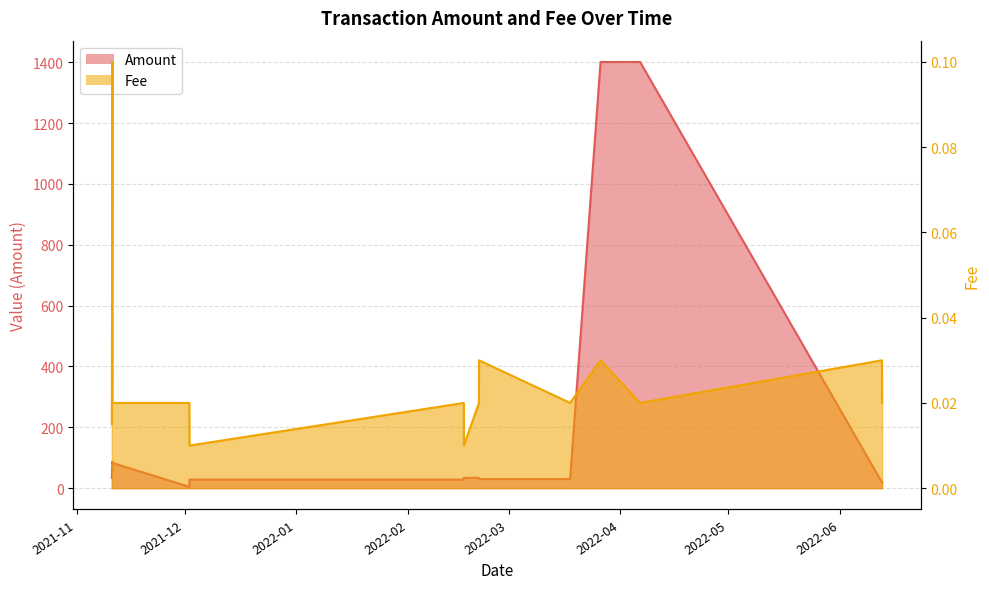

Which has a higher value, 2022-02-20 18:54:00 or 2021-11-10 19:24:00?

2021-11-10 19:24:00